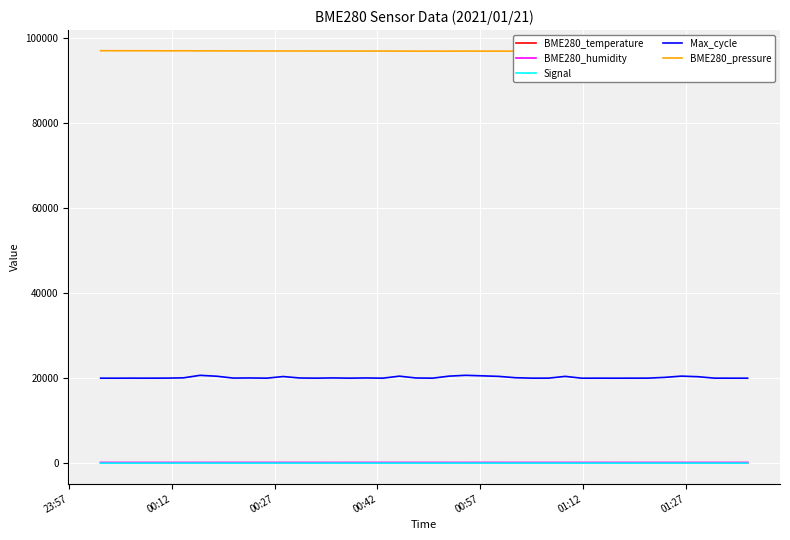

True or false: Max_cycle and BME280_humidity cross at least once.

False